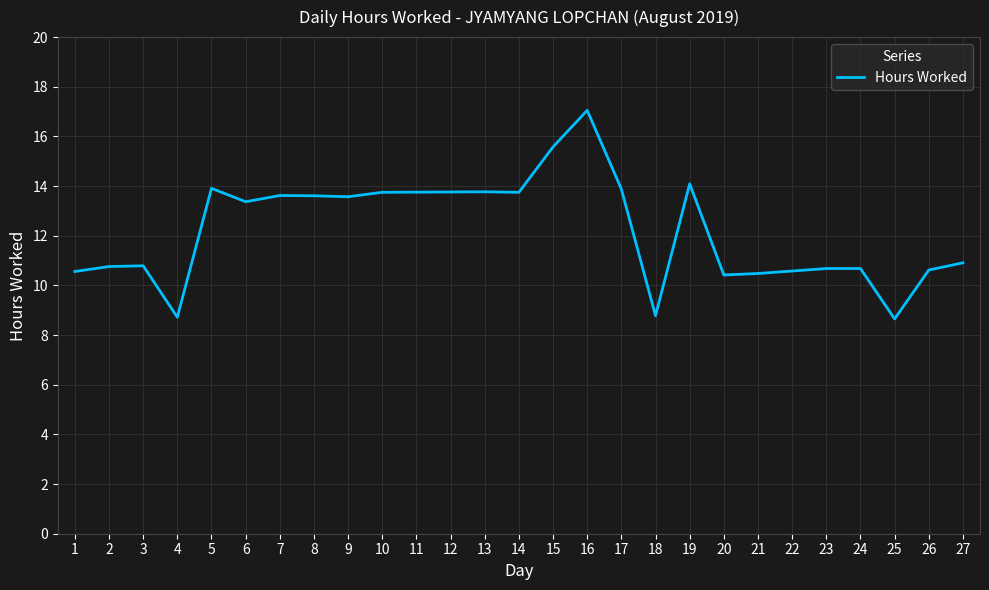

How many lines are shown in the chart?

1